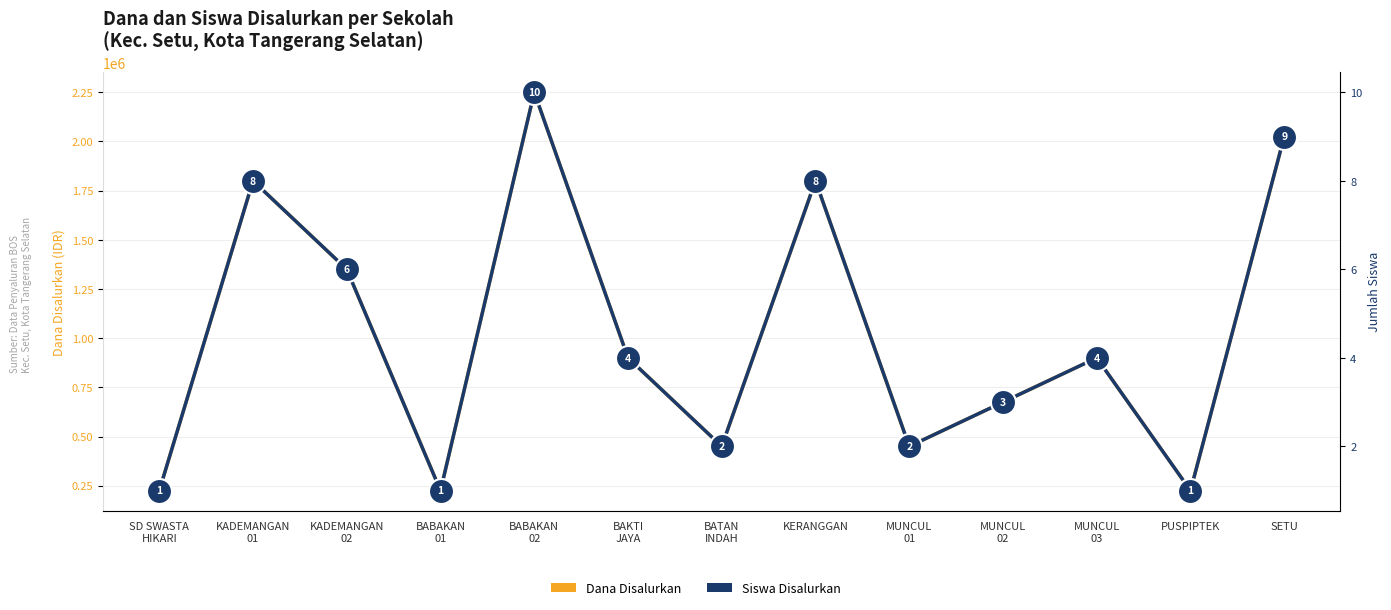

The value of Siswa Disalurkan at KERANGGAN is 8. True or false?

True